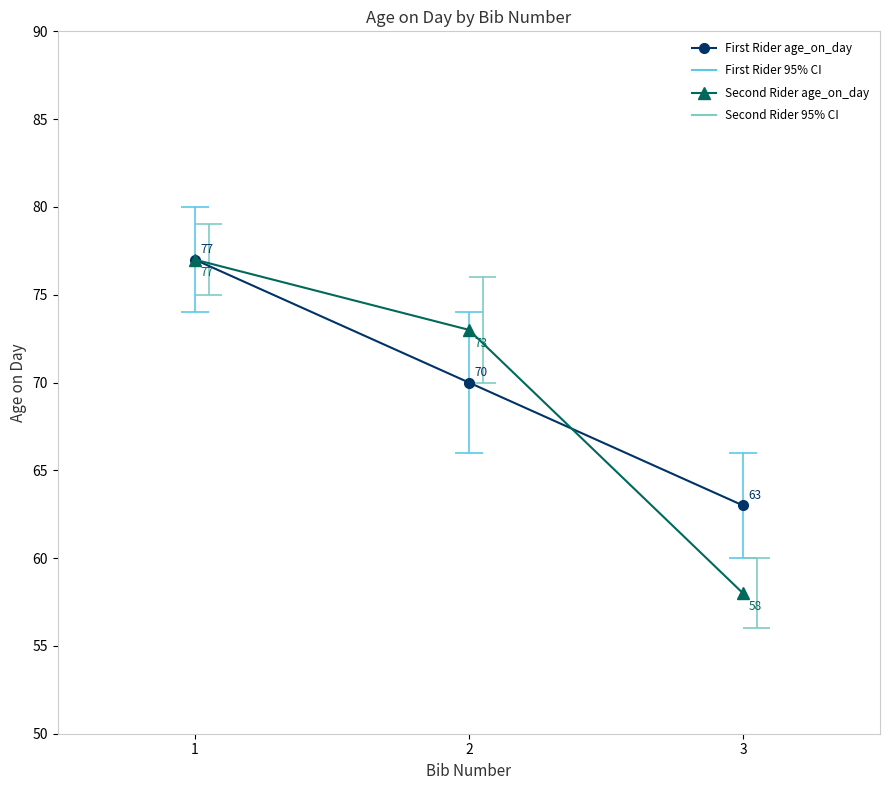

How many lines are shown in the chart?

2